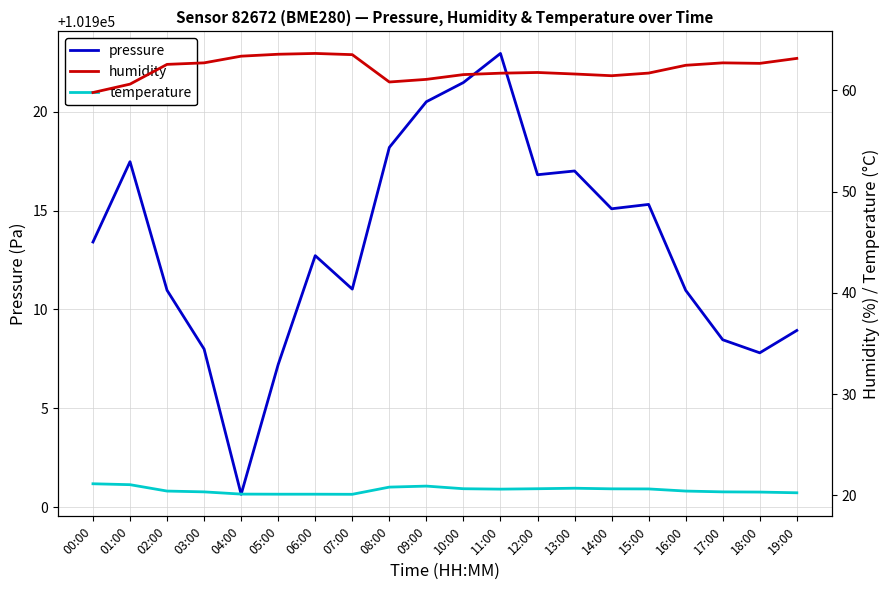

At which category does pressure reach its first local valley?

04:00